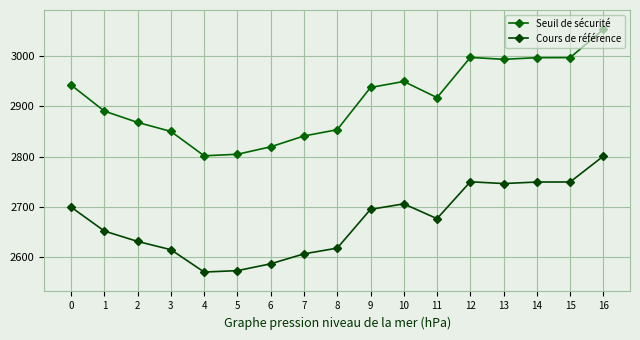

Does the chart display data point markers on the line(s)?

Yes